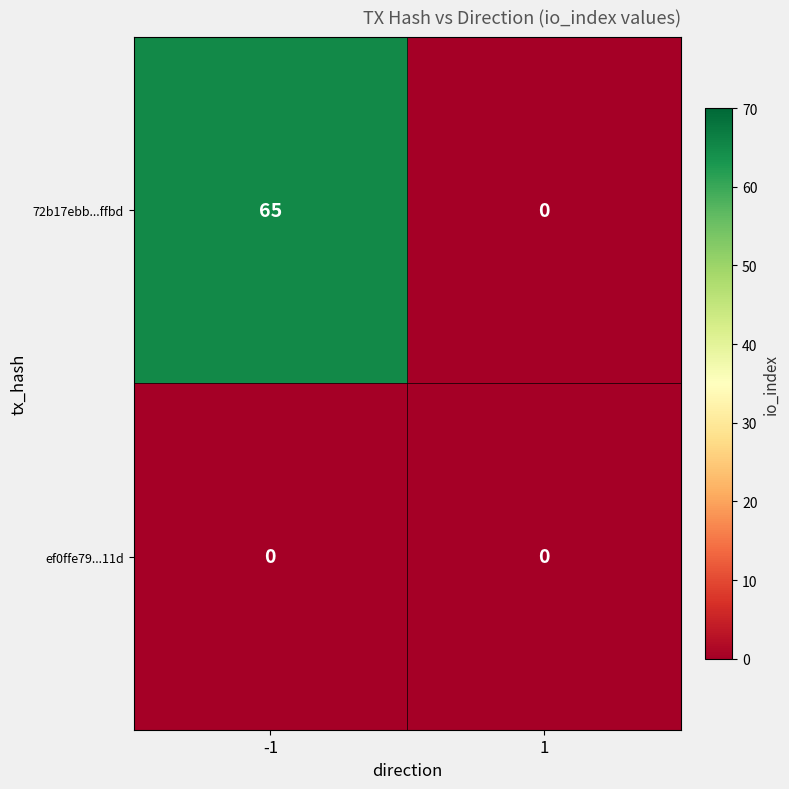

Which series has the largest total across all categories?

72b17ebb...ffbd